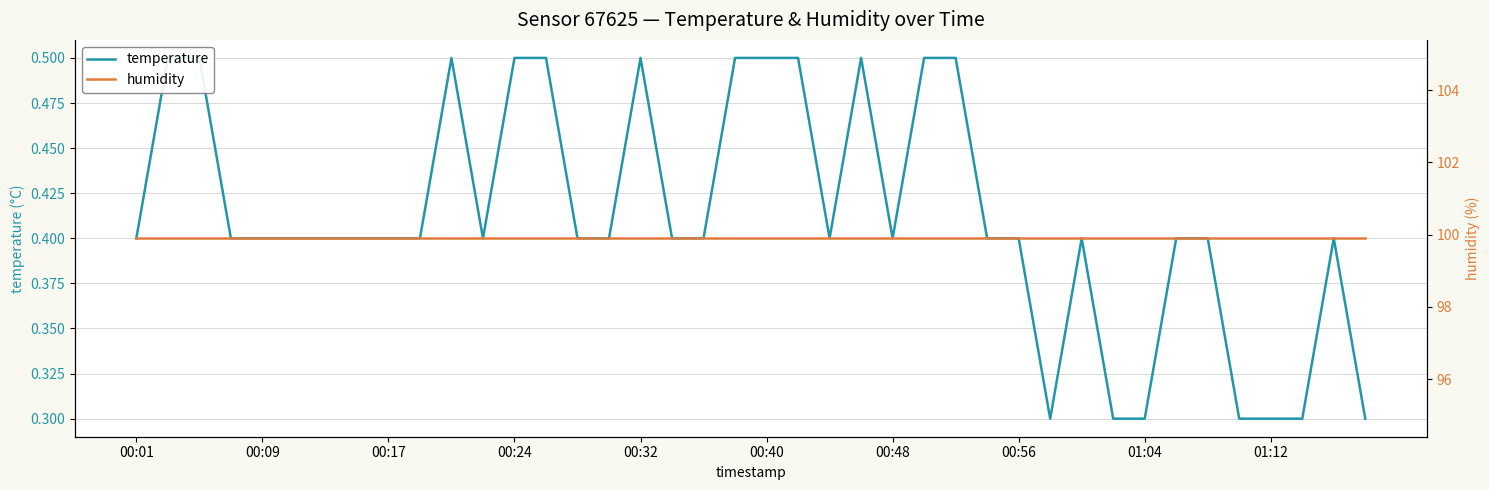

True or false: humidity has more than 1 interior local peaks.

False